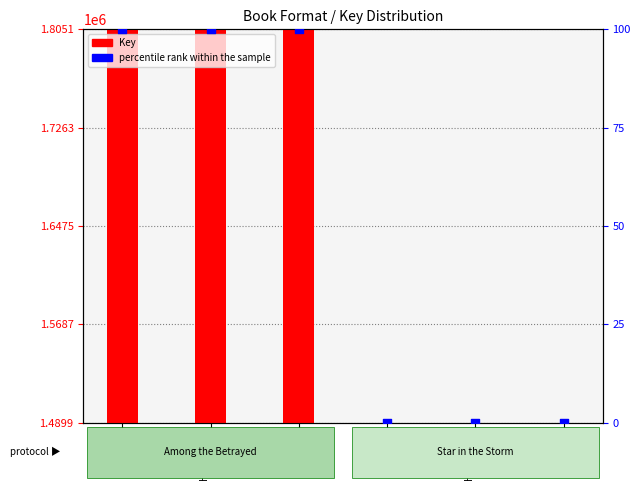

Which series has the largest Y range (max minus min)?

Key (raw value)